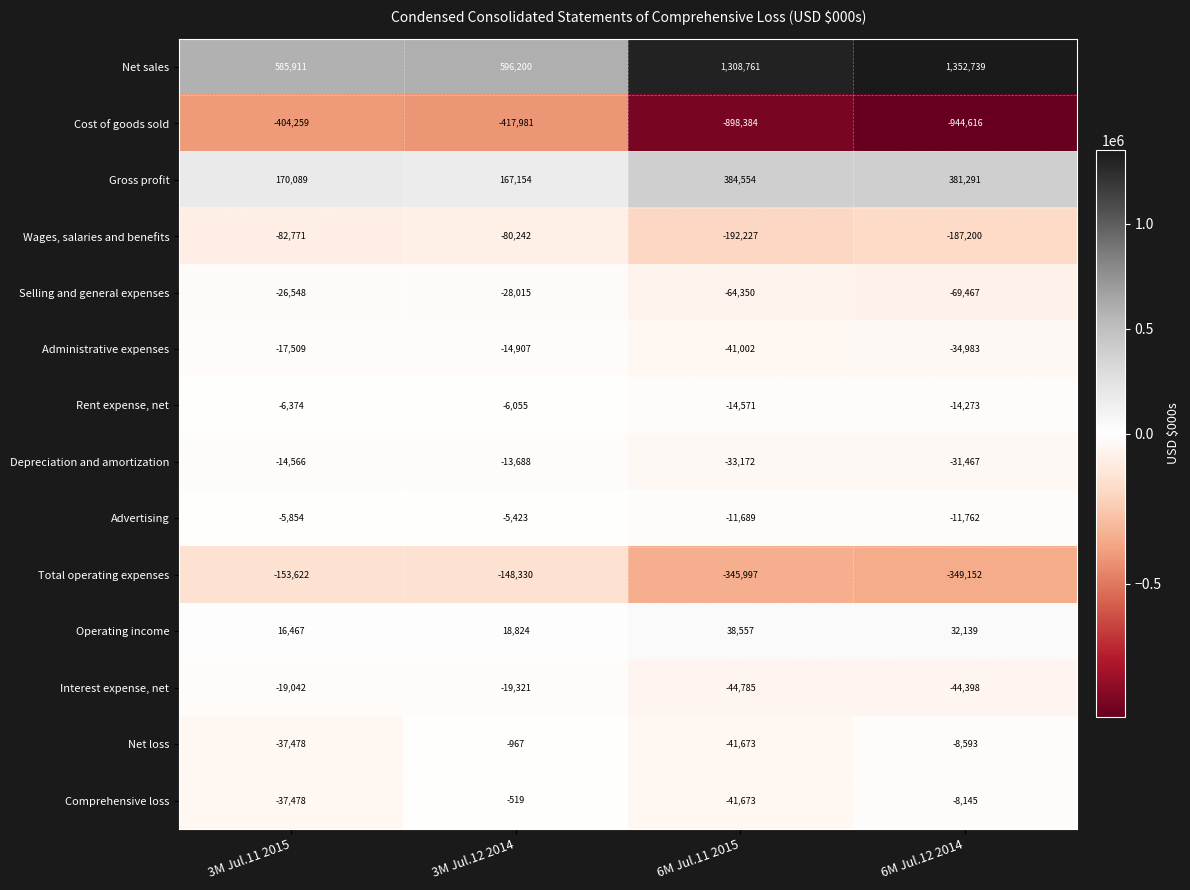

Which category has the lowest value across all series?

6M Jul.12 2014